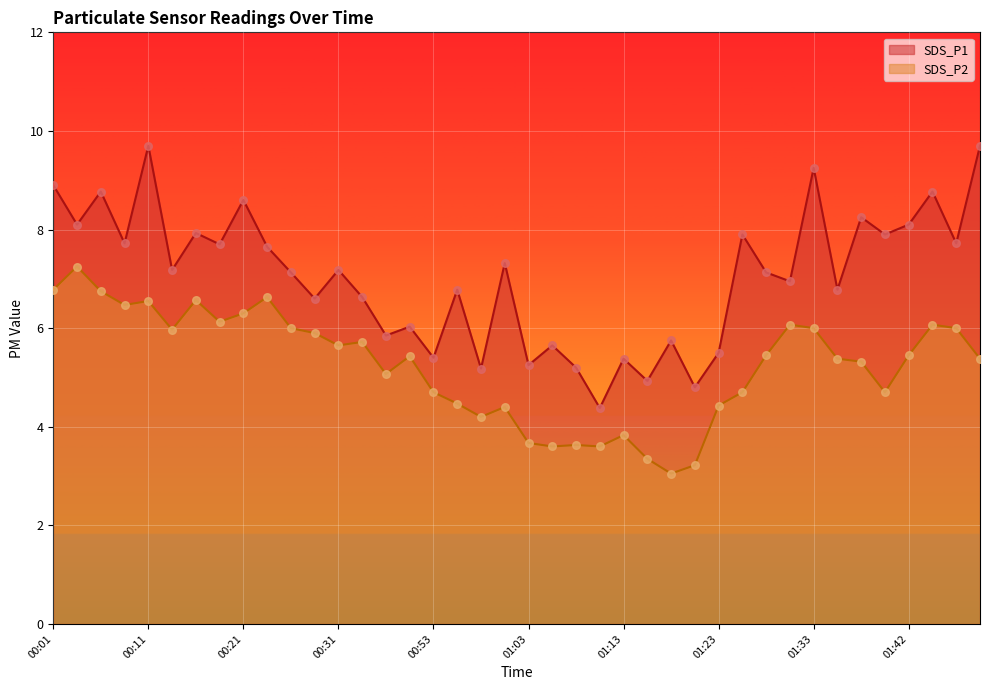

At how many categories does at least one series exceed 5?

37